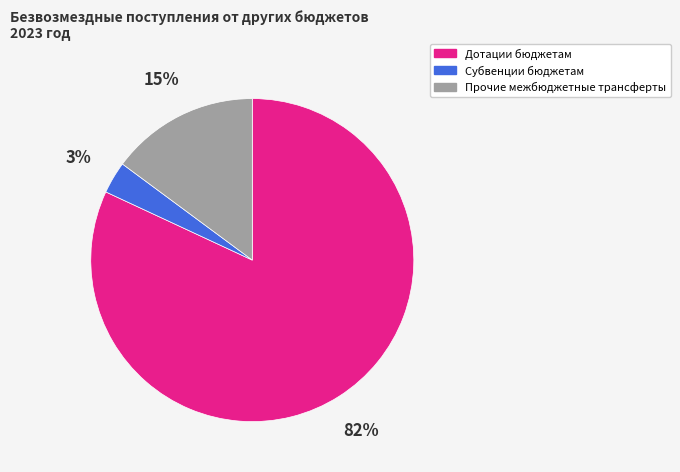

To the nearest percent, what percentage of the pie is Субвенции бюджетам?

3%